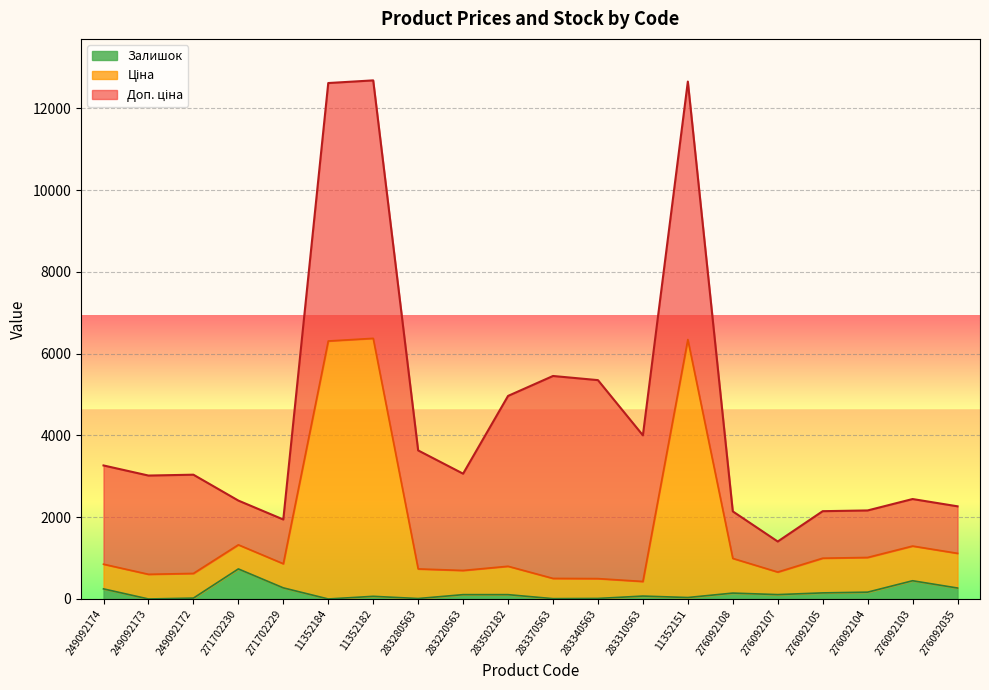

In Ціна, how many points are lower than both neighbors (excluding endpoints)?

5